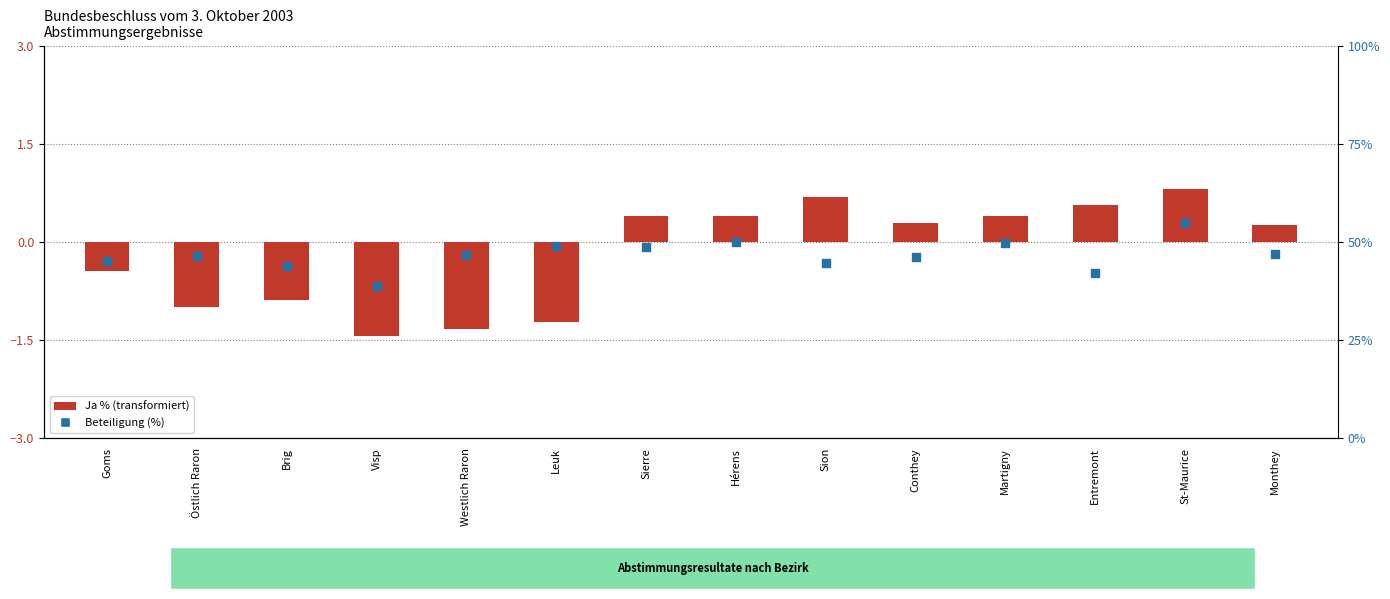

At which category is the sum across all series the highest?

St-Maurice